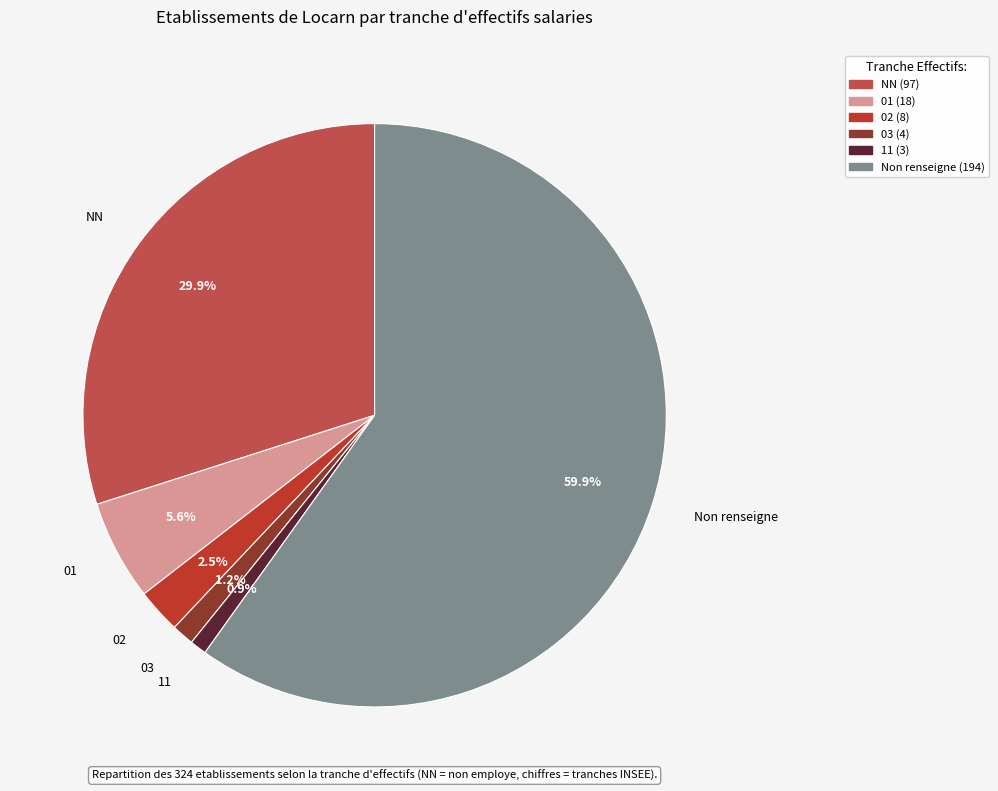

Is there a majority slice in this chart?

Yes